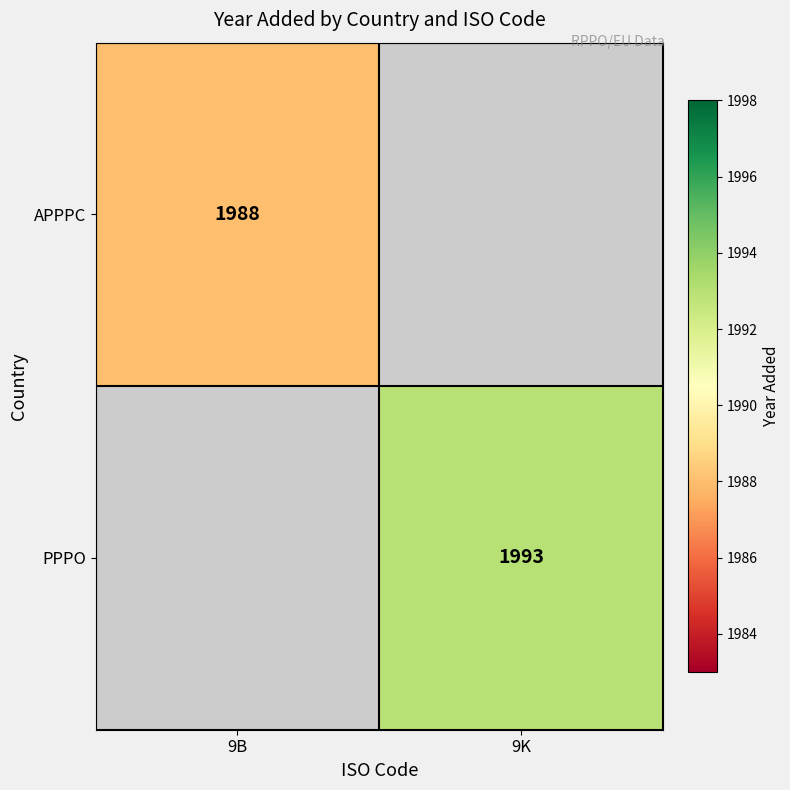

What is the greatest value displayed?

1993.0